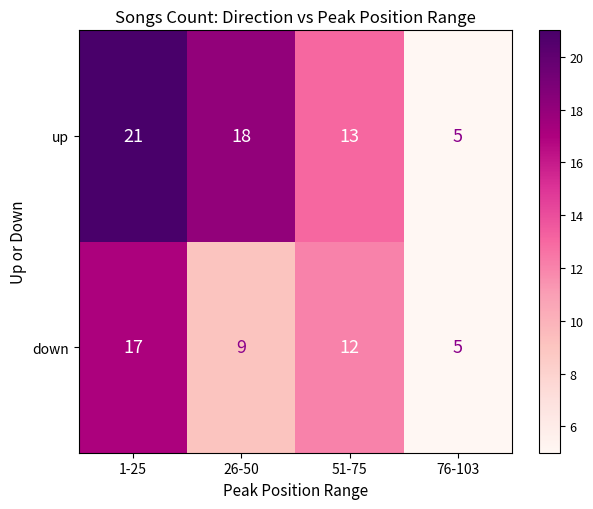

Reading right to left, what are all the values shown in this chart?

up: 76-103=5	51-75=13	26-50=18	1-25=21
down: 76-103=5	51-75=12	26-50=9	1-25=17